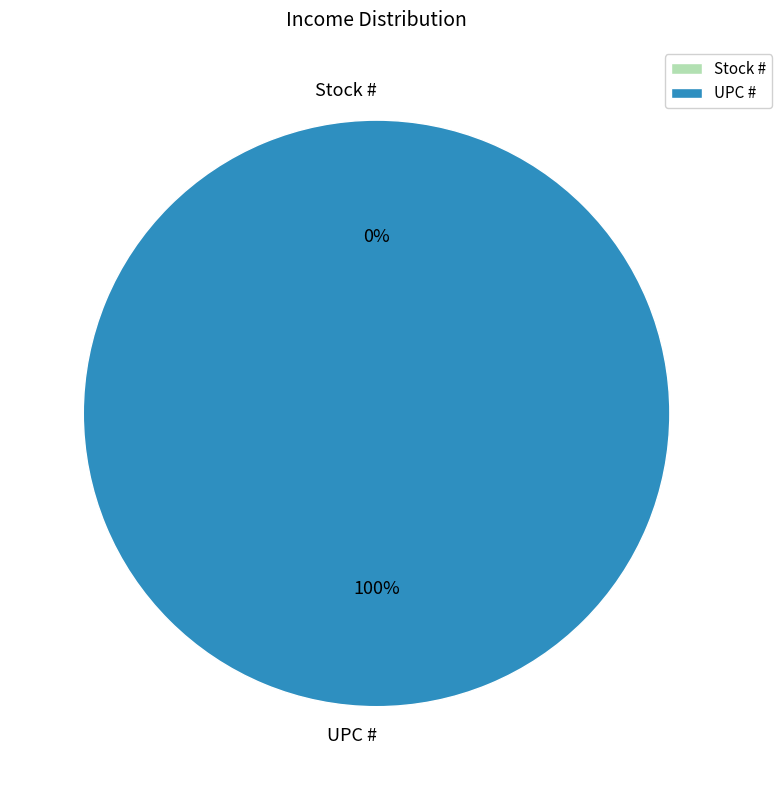

How many slices are in this pie chart?

2